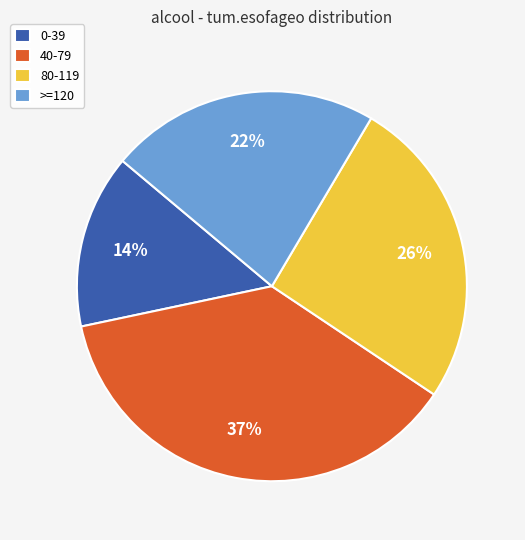

What is the largest slice in the pie chart?

40-79